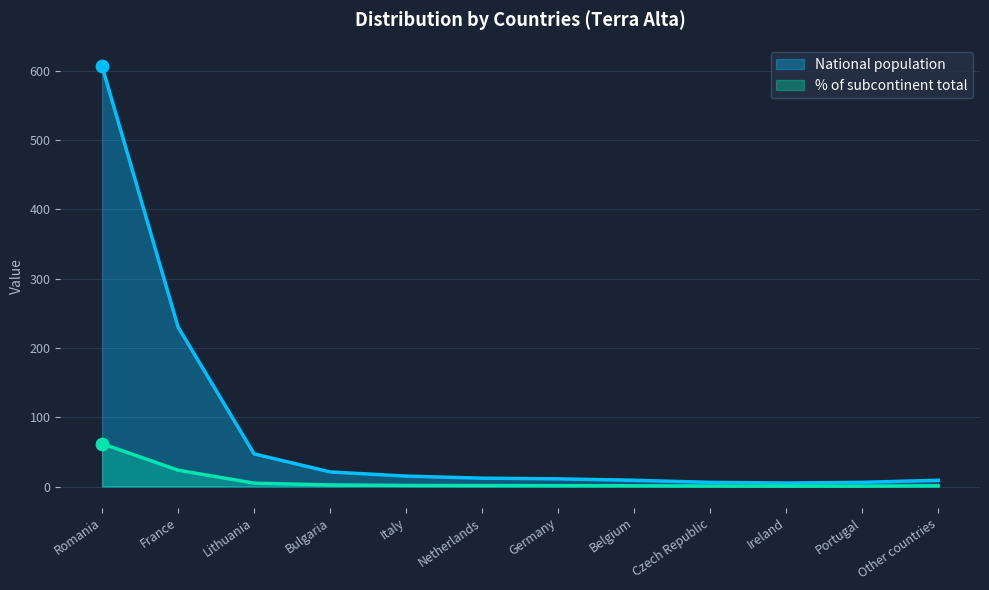

Which series has the largest total across all categories?

National population